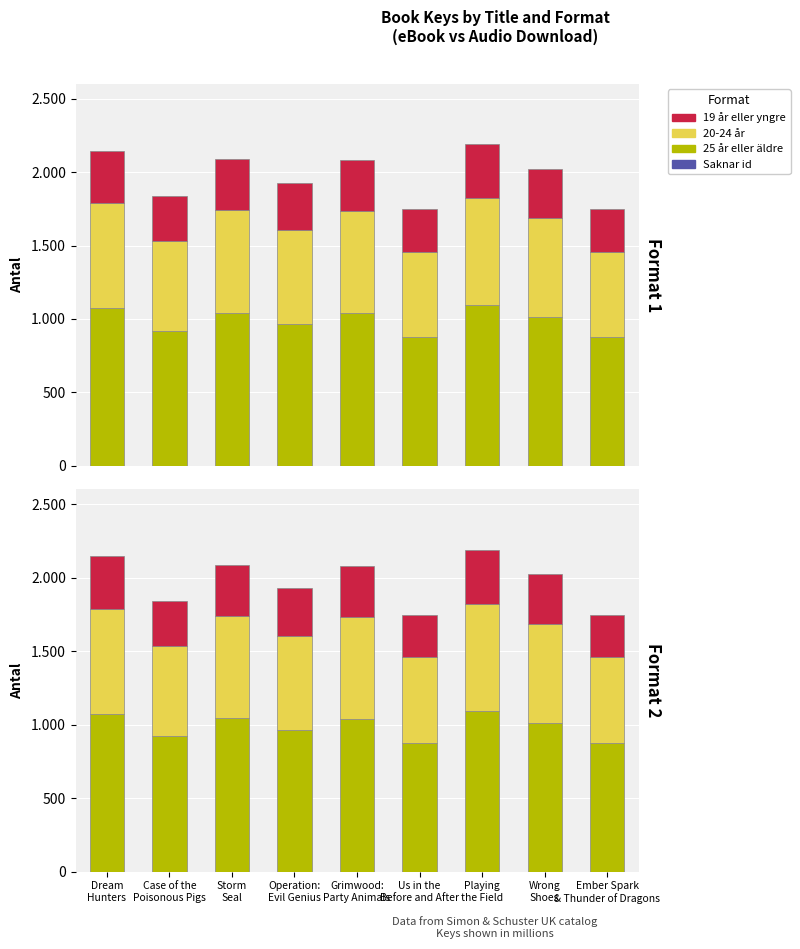

Which has a higher value, Ember Spark
& Thunder of Dragons or Dream
Hunters?

Dream
Hunters